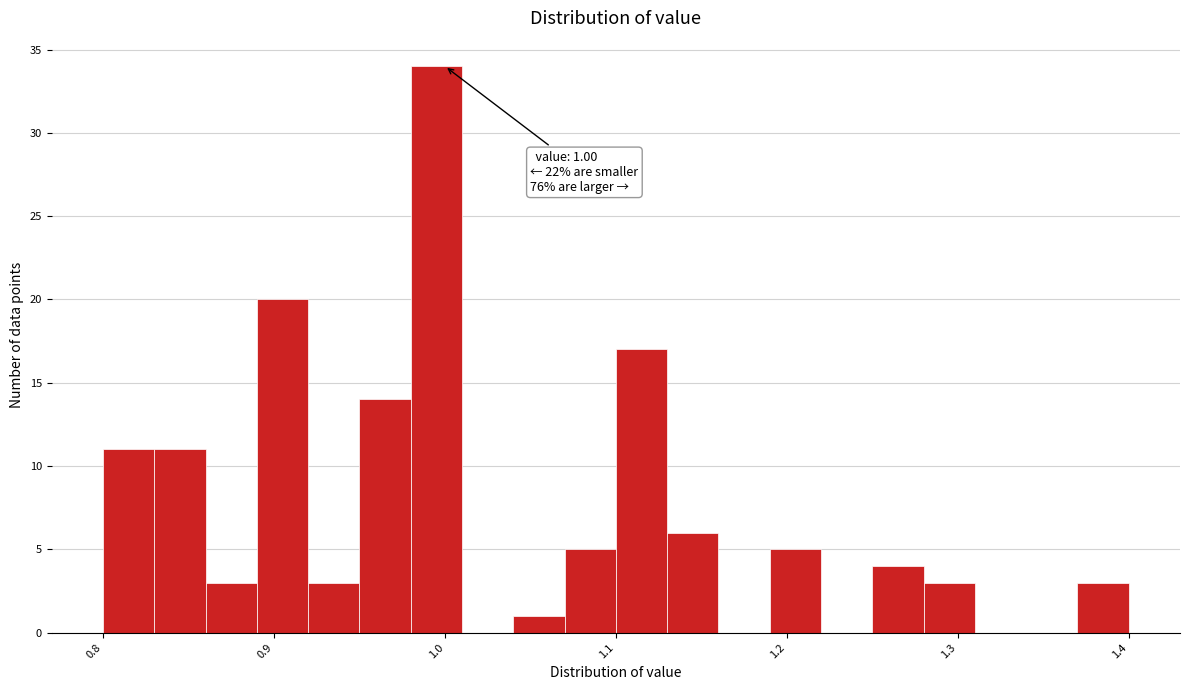

Read against the x-axis, roughly where is the centre of the tallest bar?

1.00